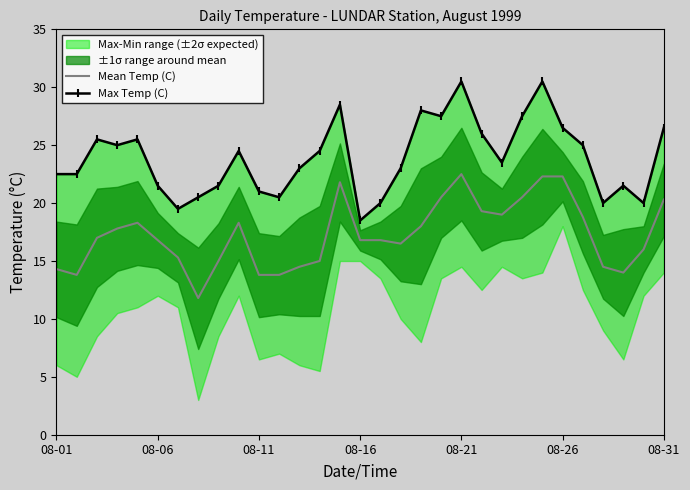

What is the total value across all series at 24?

52.8